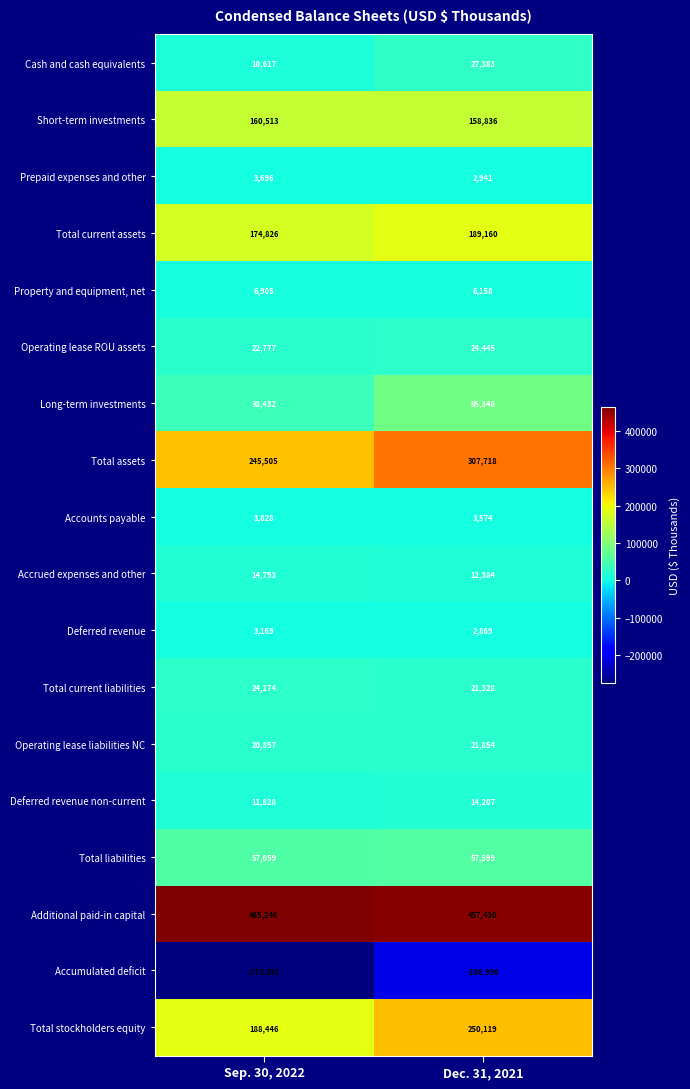

What is the spread (max minus min) of values at Dec. 31, 2021?

664420